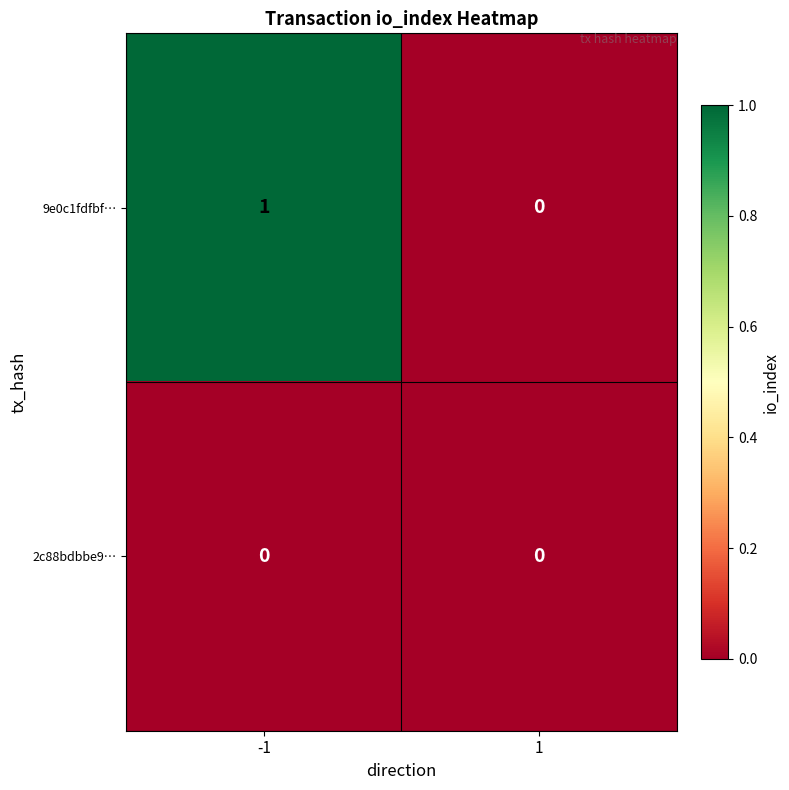

List the series in order of their peak value, highest first.

9e0c1fdfbf…, 2c88bdbbe9…